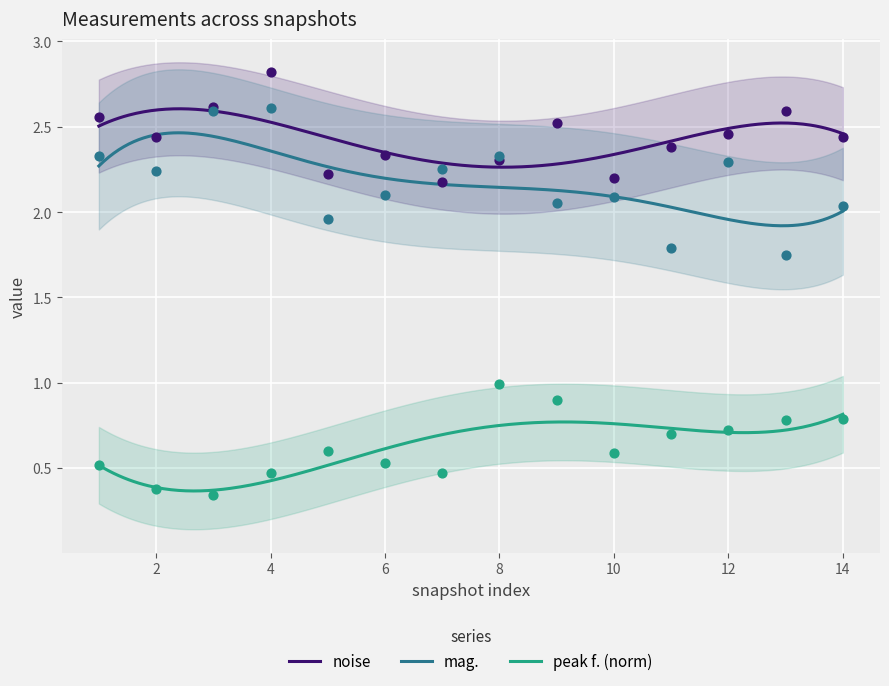

What are all the series names shown in the legend?

noise, mag., peak f. (norm)